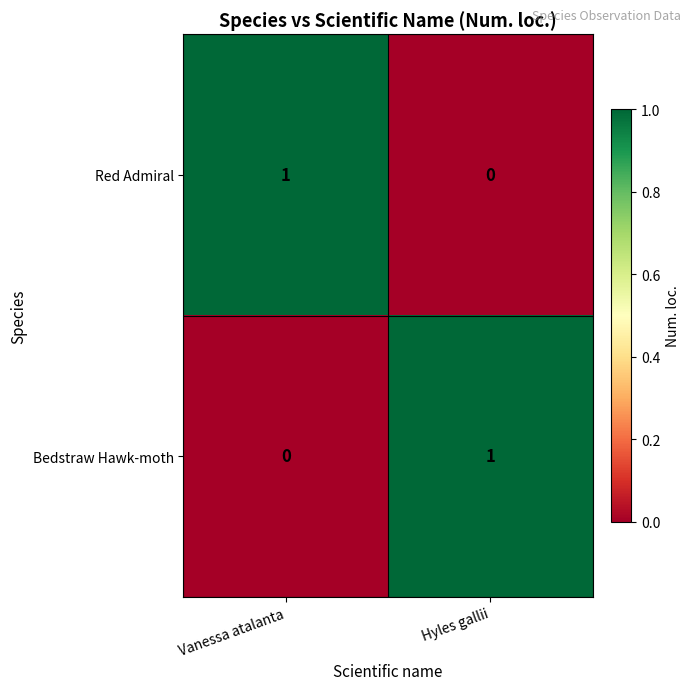

True or false: Red Admiral has a value of 0 at Hyles gallii.

True